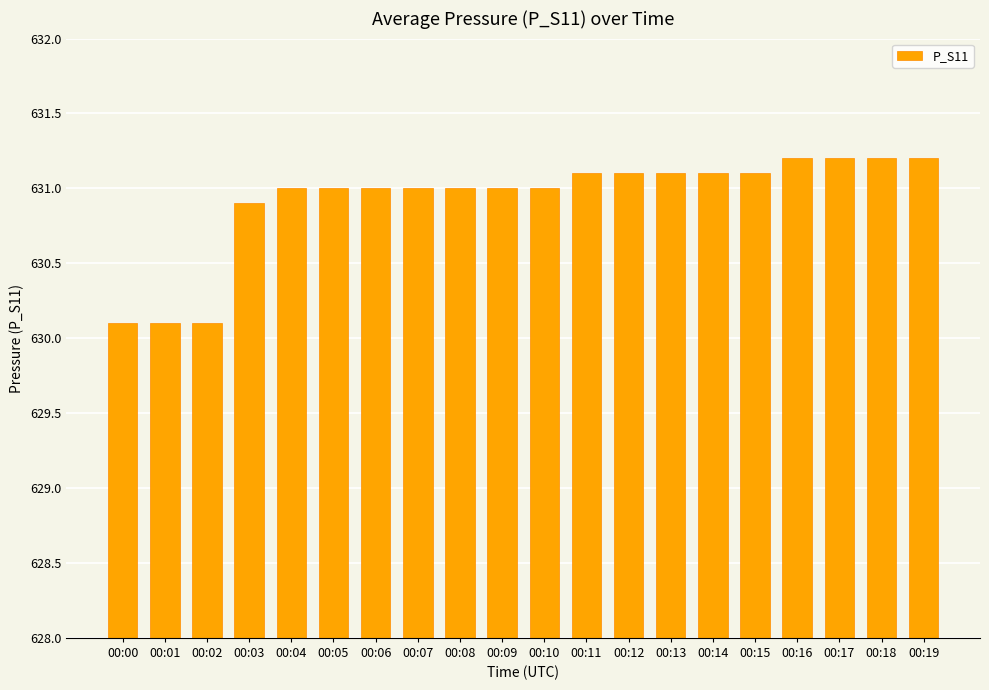

What is the sum of the values at 00:00 and 00:02?

1260.2